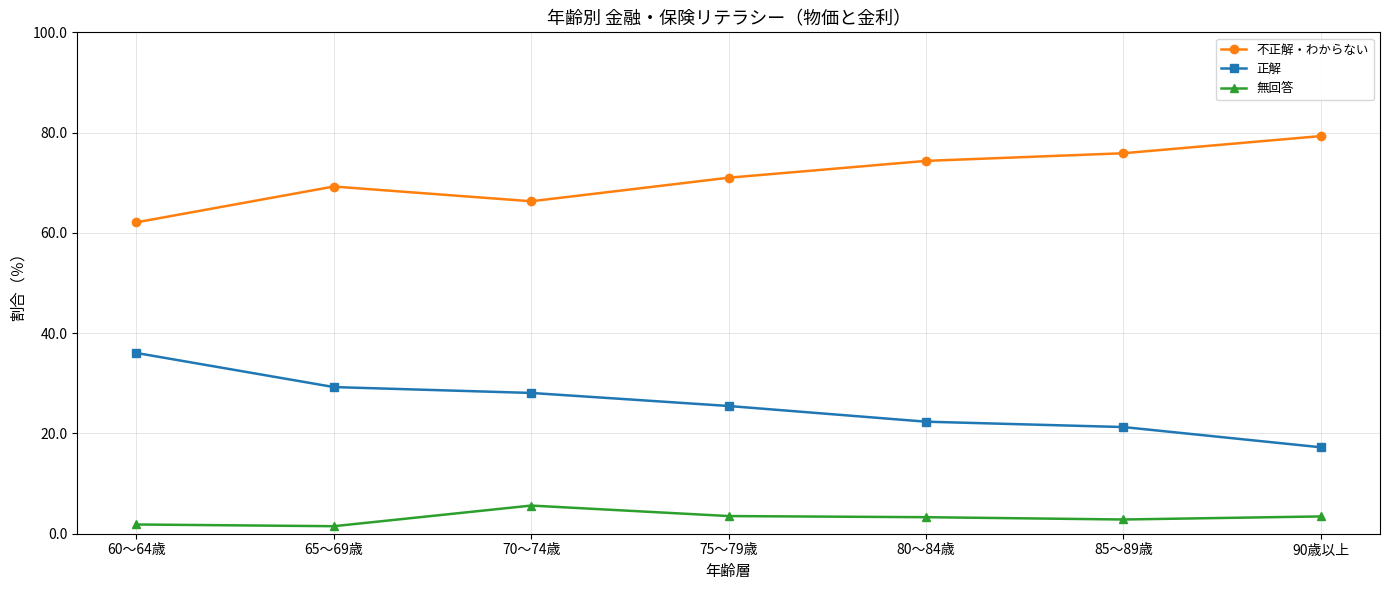

Which series has the widest spread of values?

正解